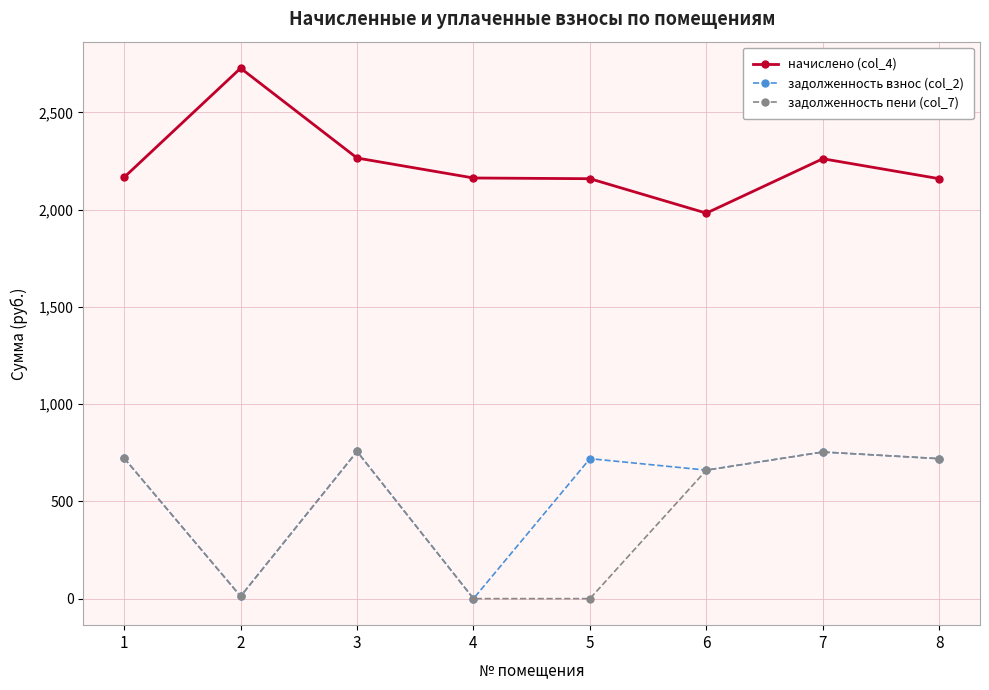

What are all the series names shown in the legend?

начислено (col_4), задолженность взнос (col_2), задолженность пени (col_7)